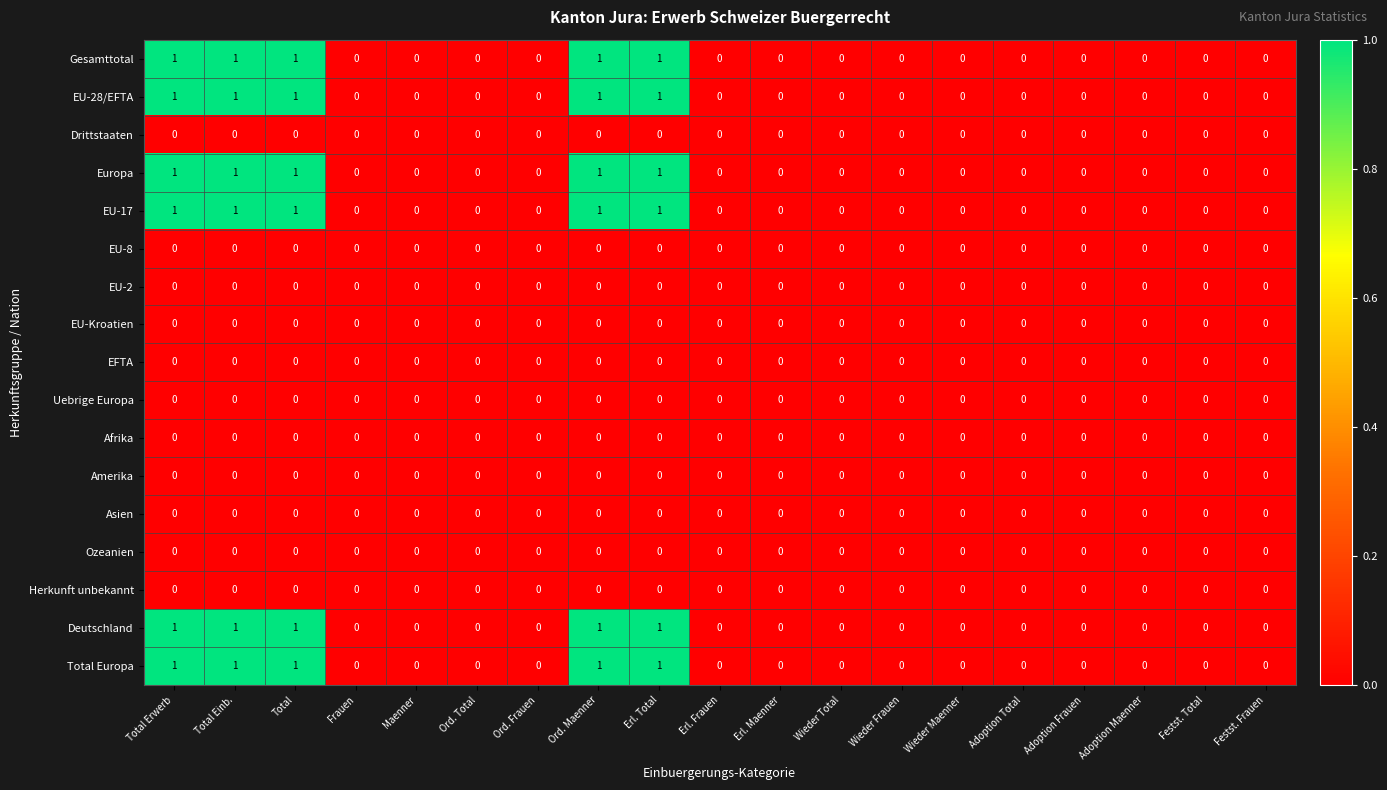

What is the sum of all EU-28/EFTA values?

5